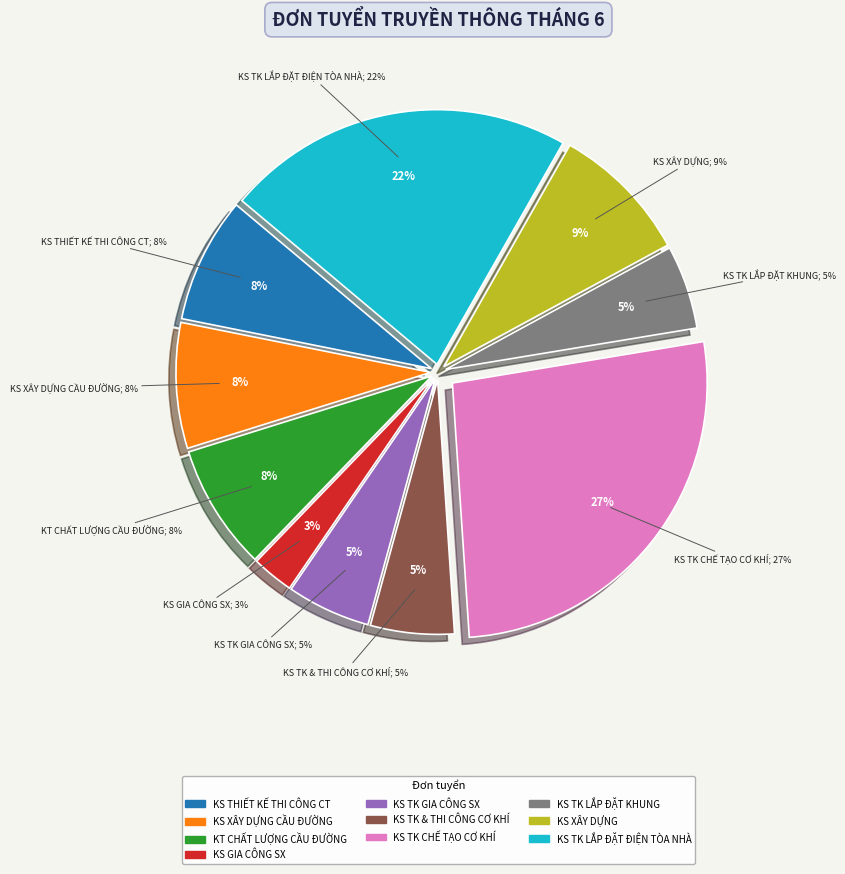

Do KỸ SƯ THIẾT KẾ THI CÔNG LẮP ĐẶT KHUNG and KỸ SƯ XÂY DỰNG together represent more than half of the pie?

No